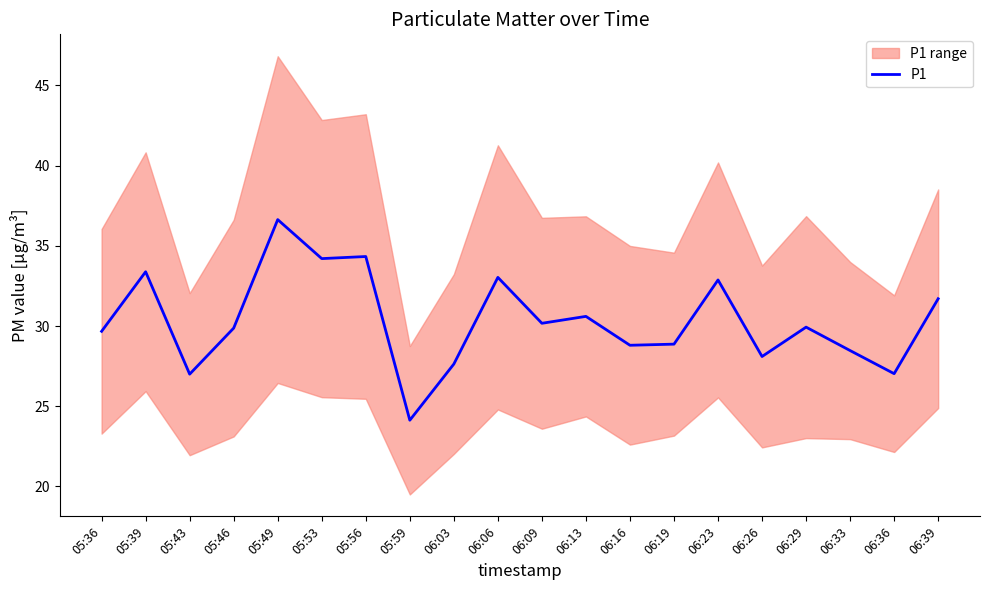

Which has a higher value, 05:49 or 05:53?

05:49